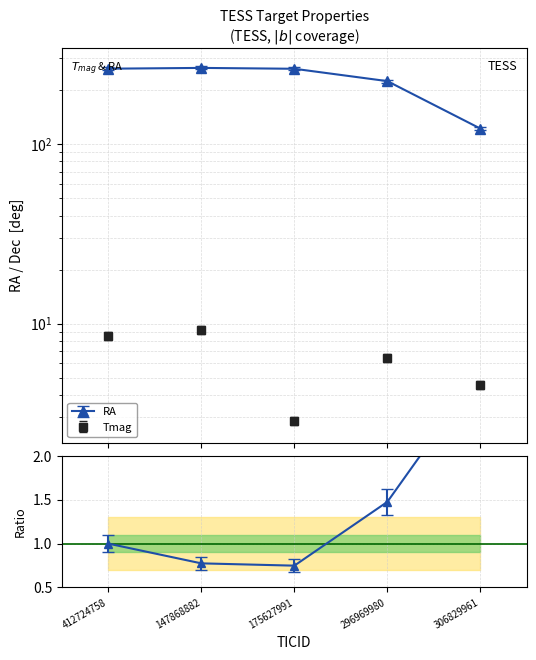

At which category is the sum across all series the highest?

147868882